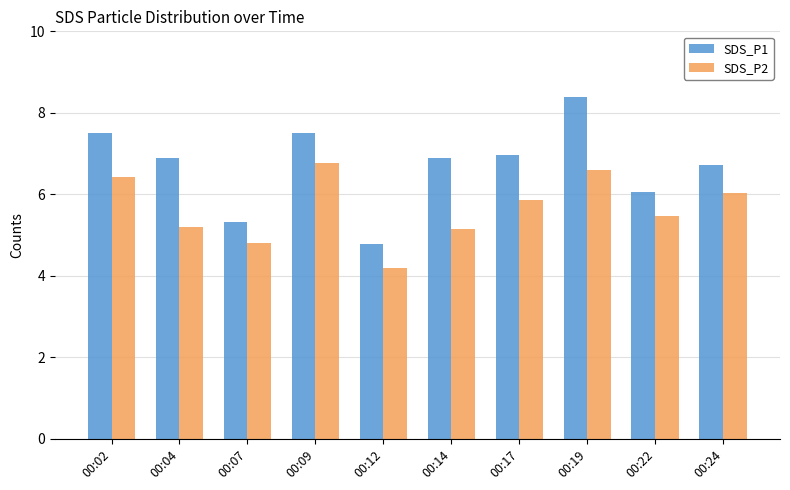

Count the number of categories in the chart.

10